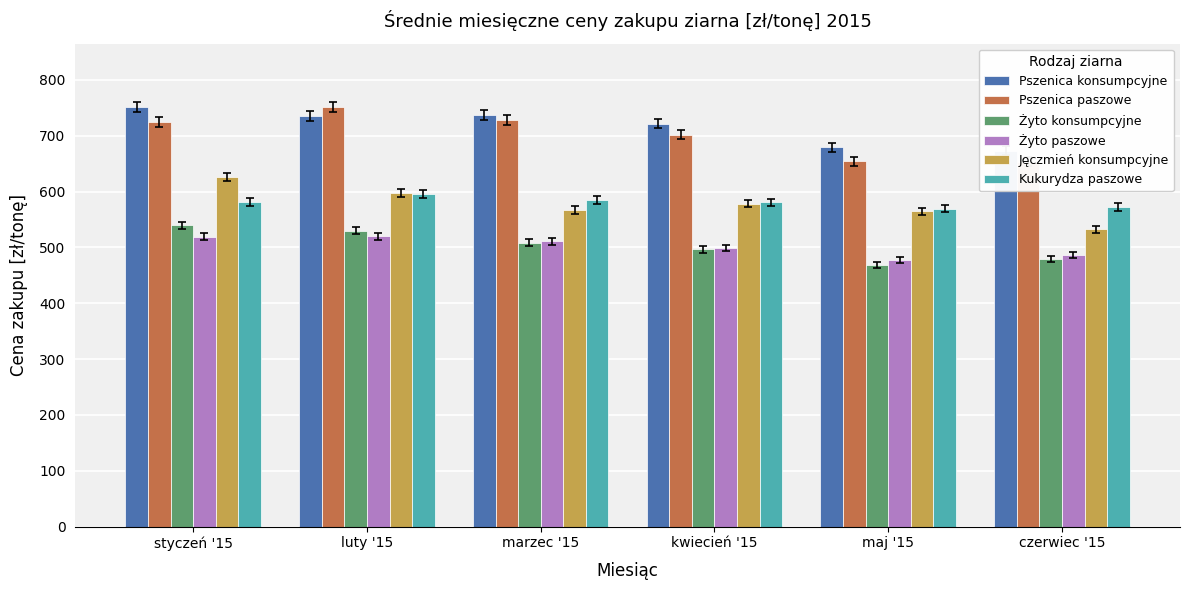

What value does the Żyto paszowe series have at styczeń '15?

519.4